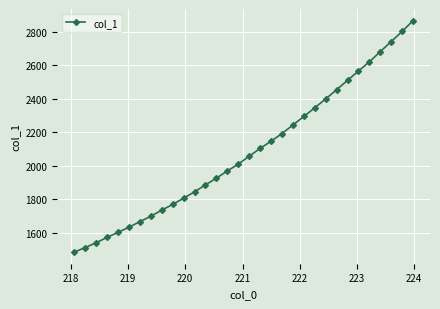

What is the difference between the maximum and minimum values?

1381.3